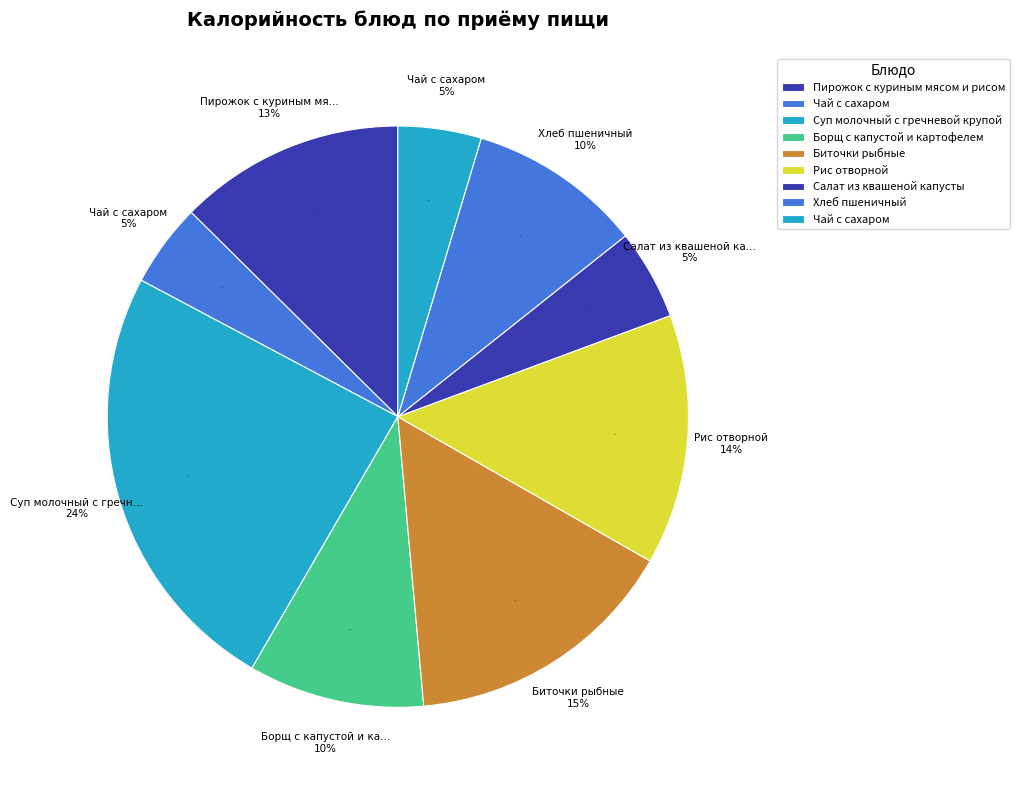

How much of the chart is everything except Биточки рыбные?

84.7%